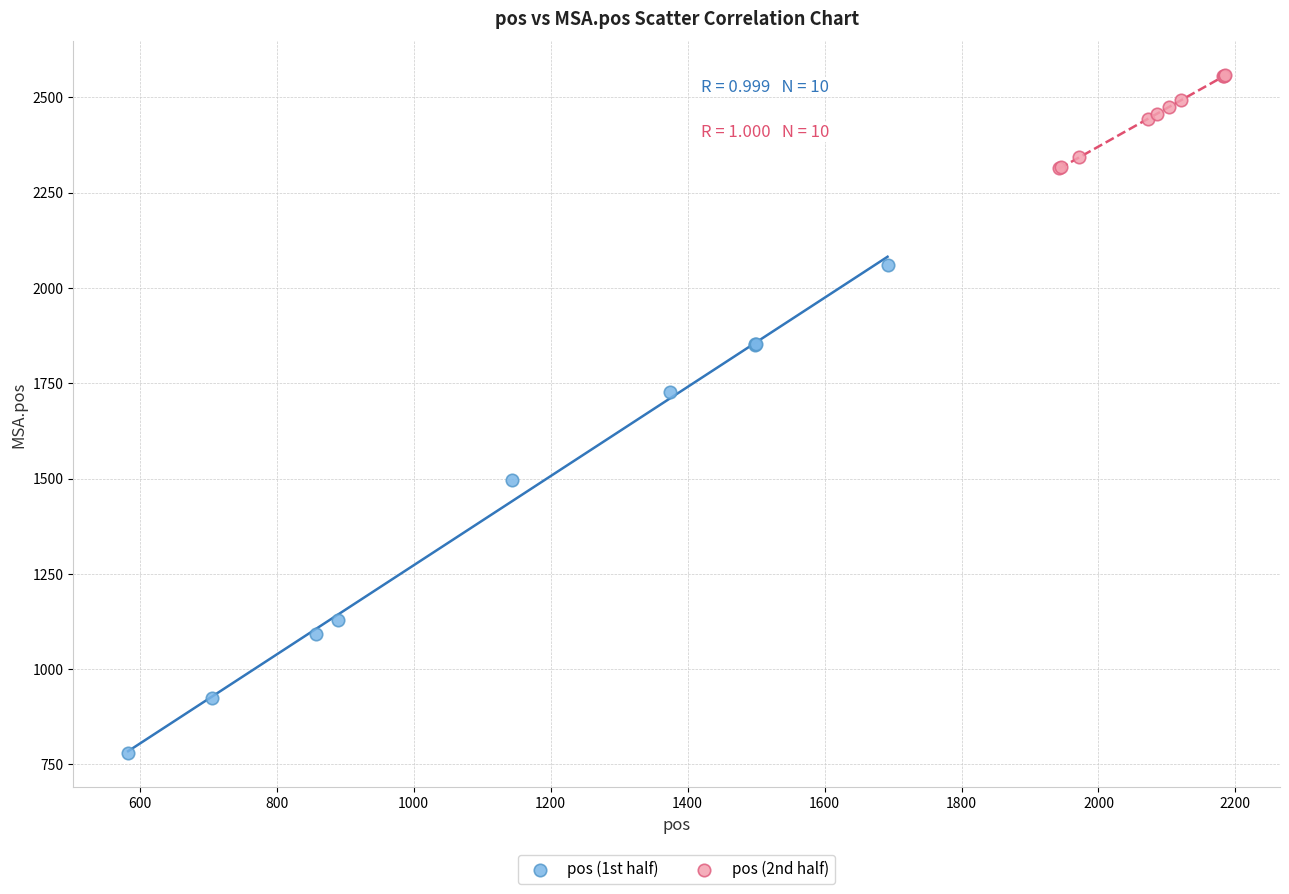

Which series reaches the maximum Y coordinate?

pos (2nd half)